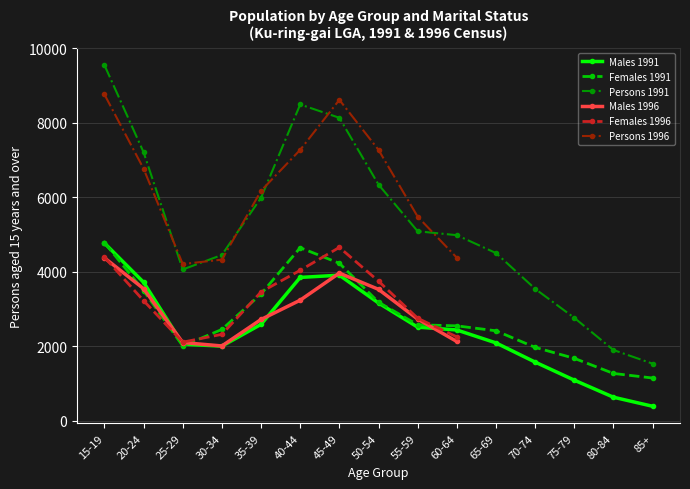

At 15-19, list the series in order from smallest to largest.

Males 1996, Females 1996, Males 1991, Females 1991, Persons 1996, Persons 1991